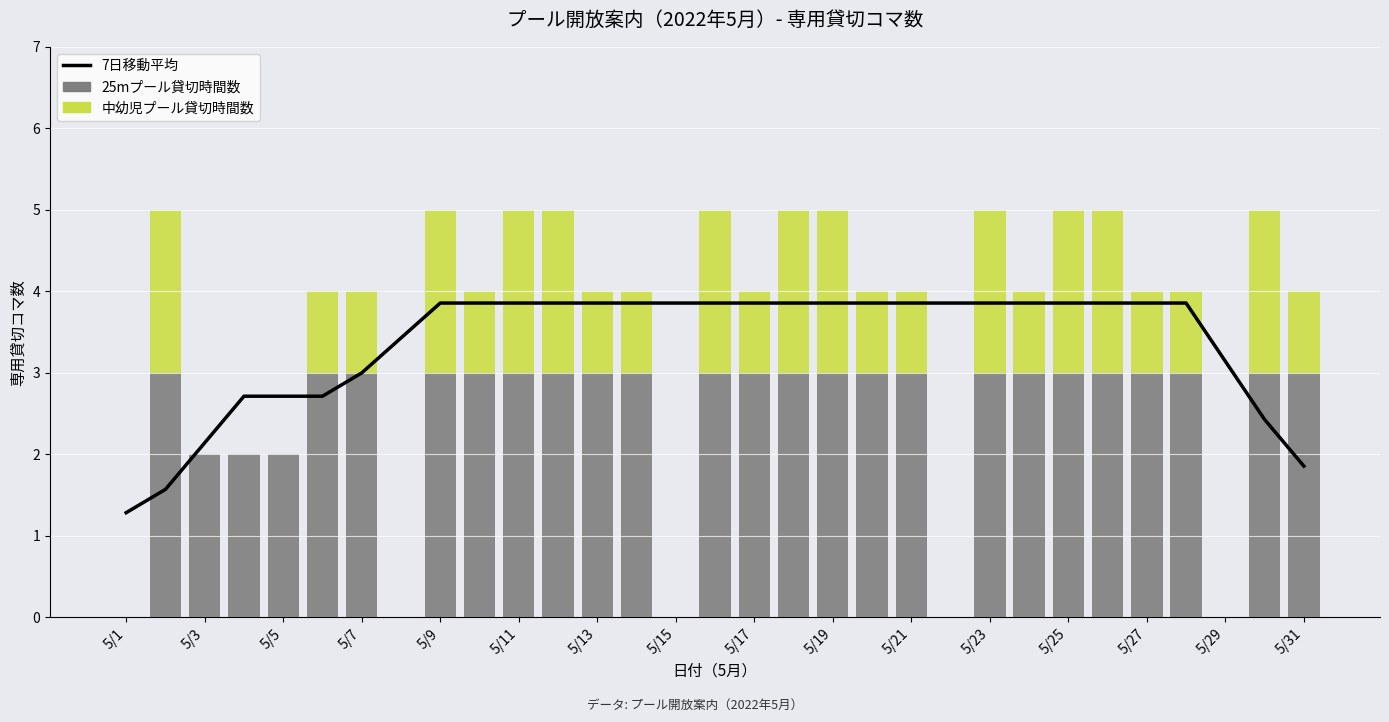

Is it true that 7日移動平均 equals 5.3 at 5/27?

False